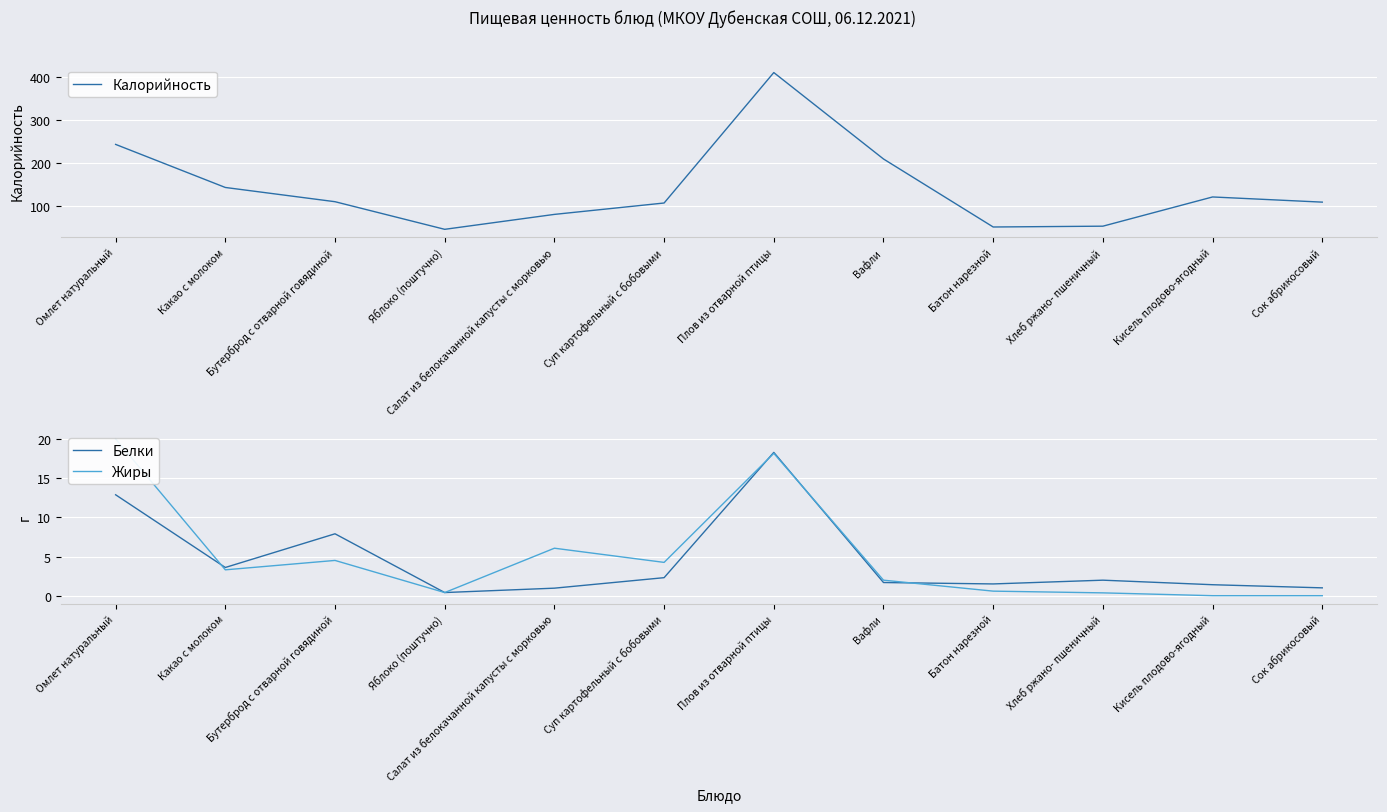

Read the Калорийность value at Вафли.

210.0